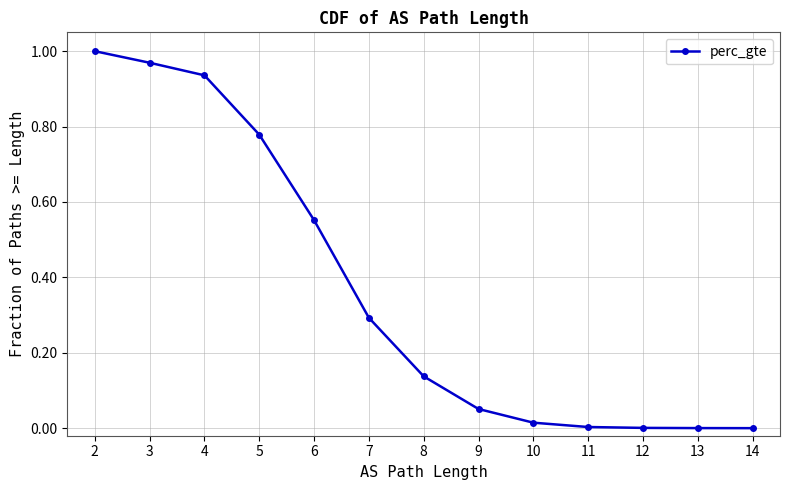

What is the change in value from 2 to 7?

-0.7